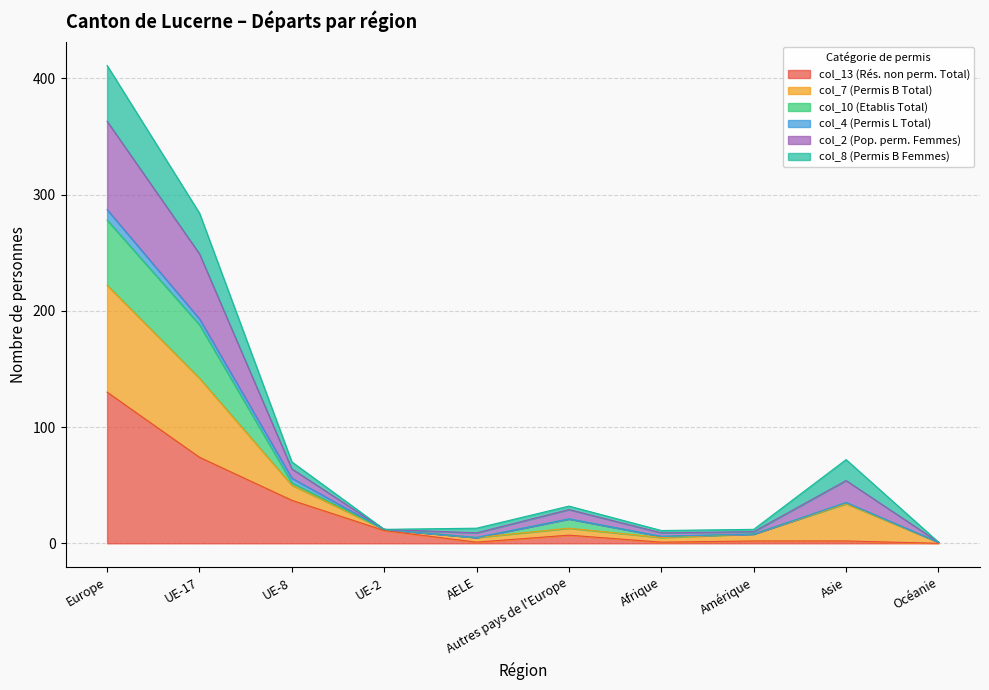

What is the greatest value displayed?

411